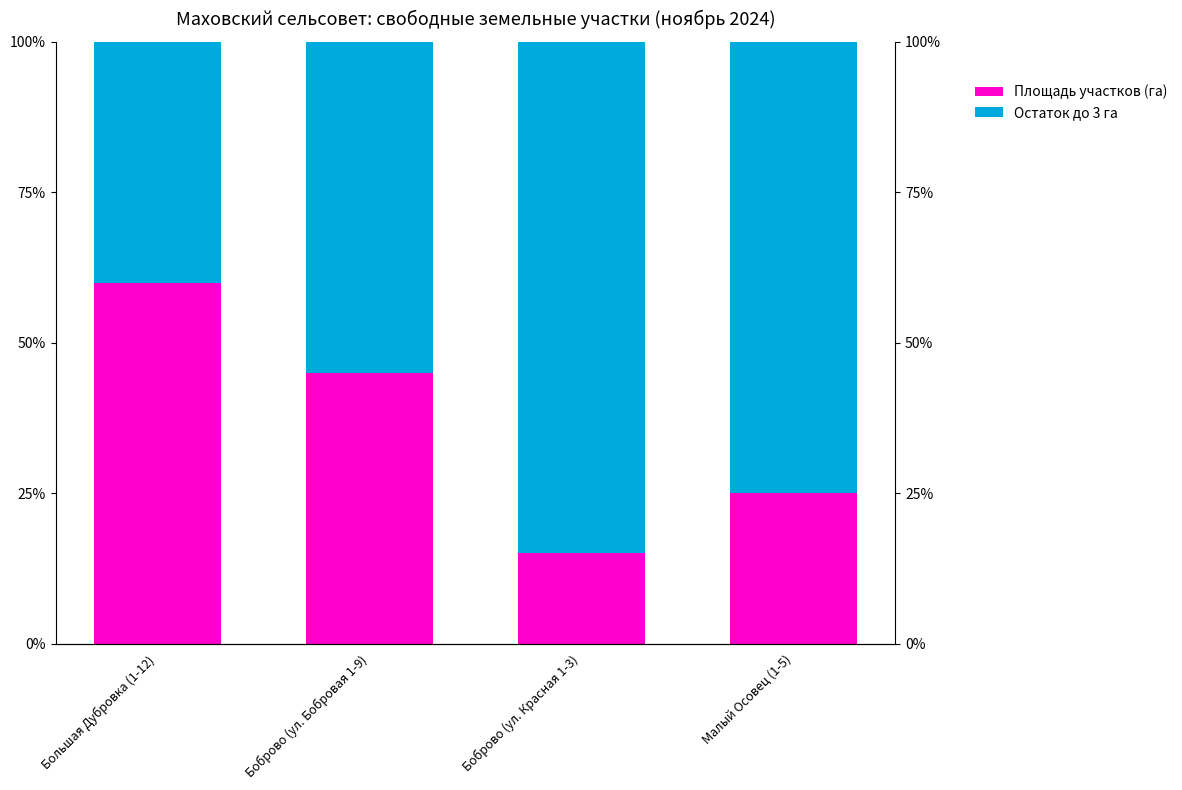

How many groups of bars are there?

4